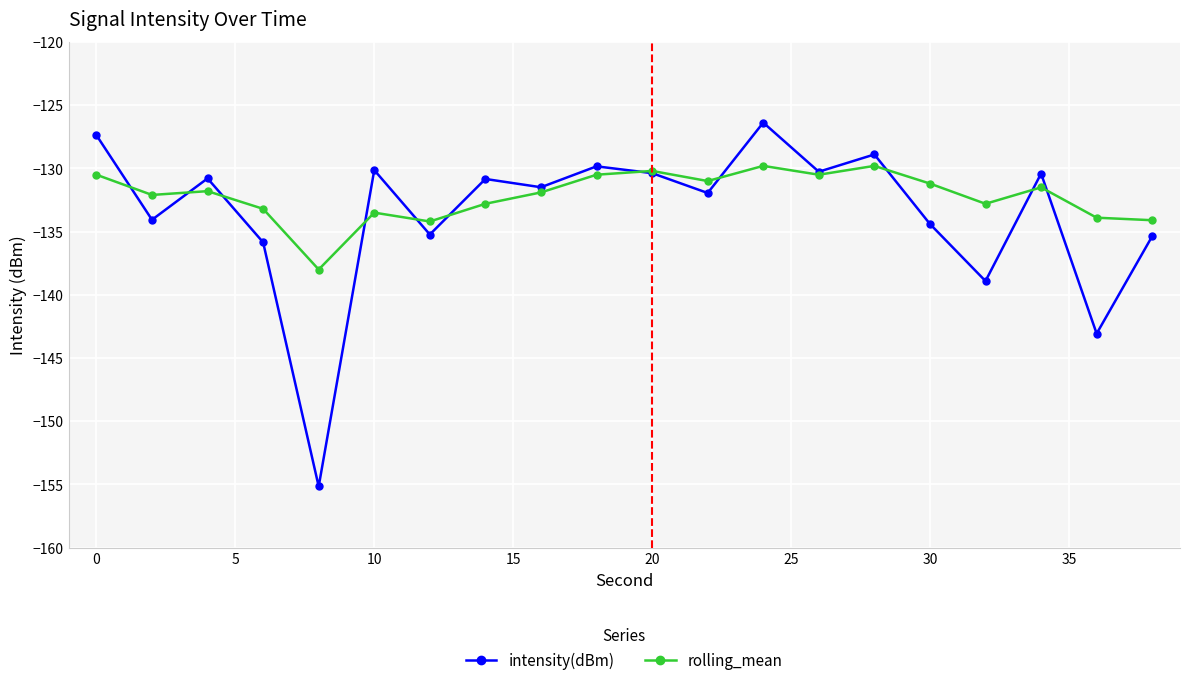

Which series has the largest total across all categories?

rolling_mean